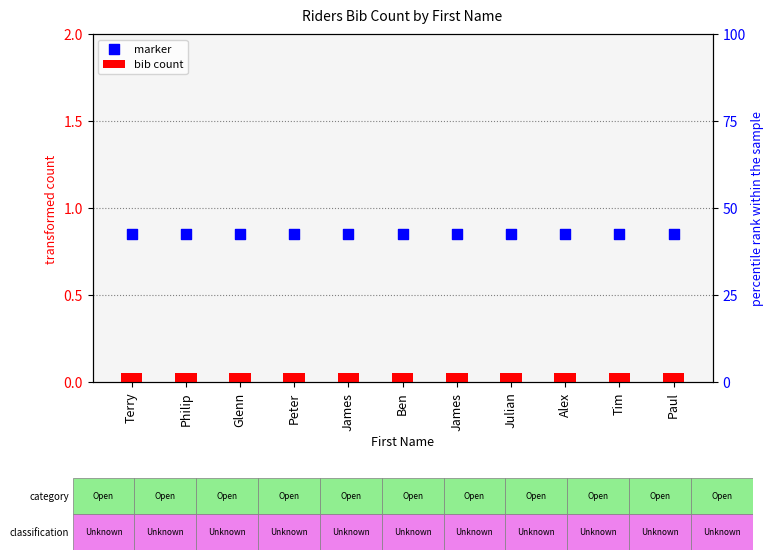

What are all the series names shown in the legend?

bib count, marker